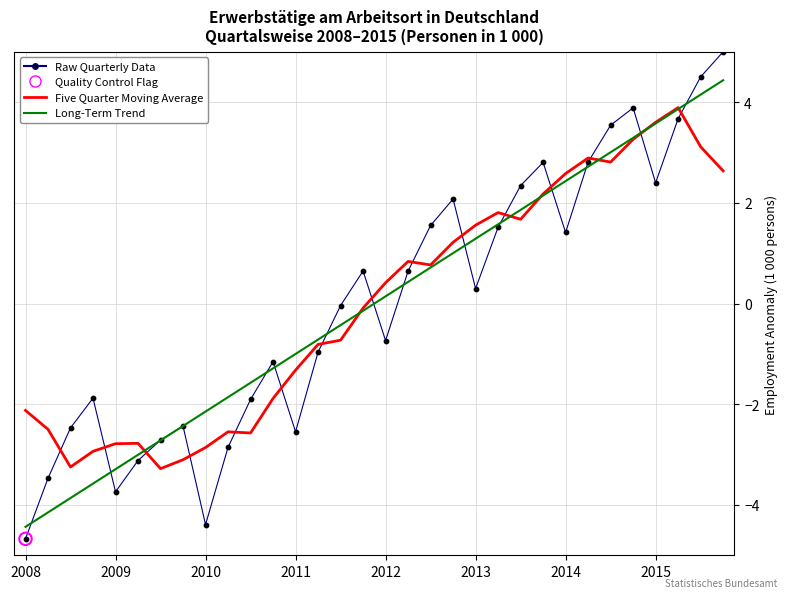

Which series has the widest spread of values?

Raw Quarterly Data